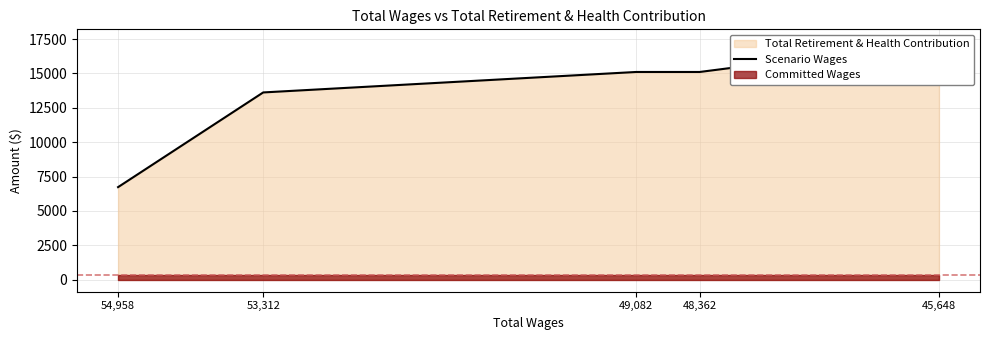

At which category does the chart reach its peak across all series?

45,648